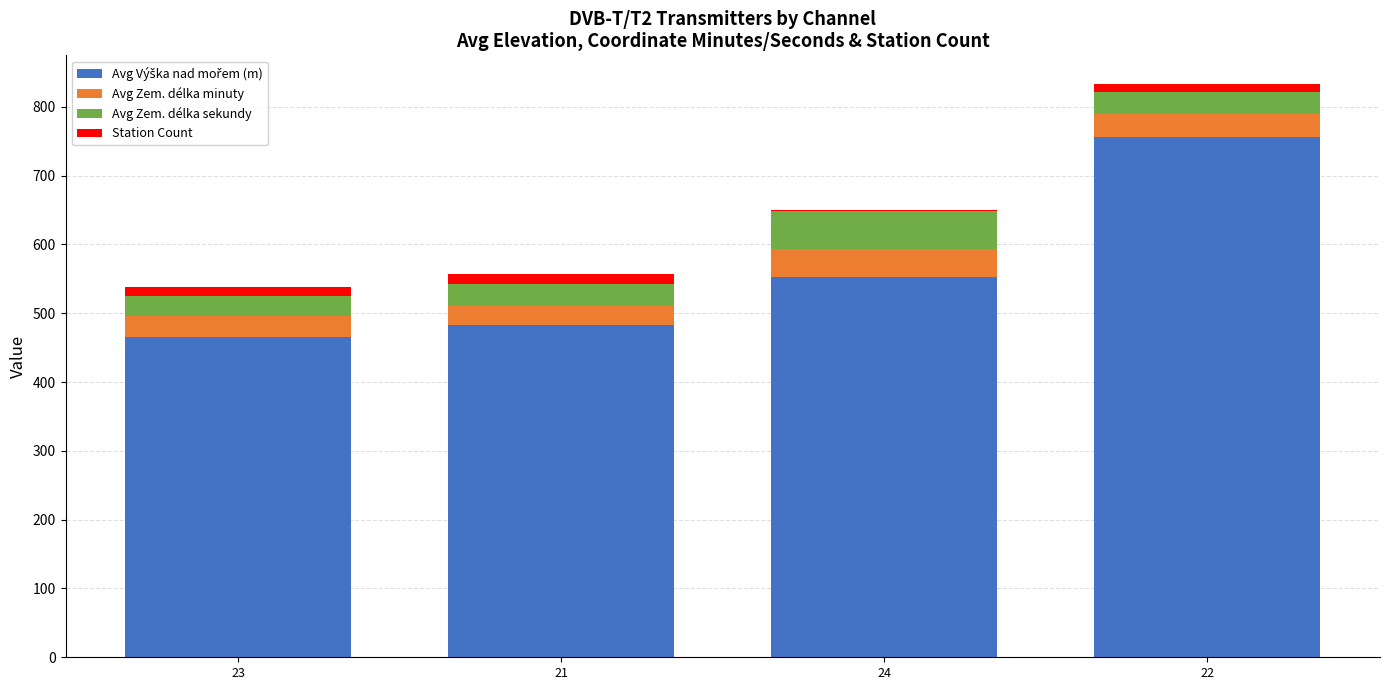

At which category is the sum across all series the highest?

22